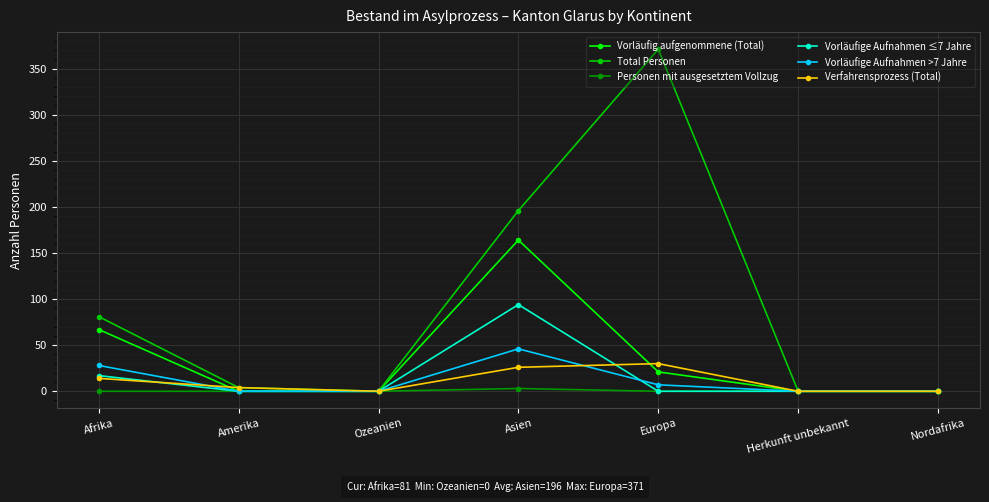

Is the value of Vorläufig aufgenommene (Total) at Afrika greater than the value of Verfahrensprozess (Total) at Herkunft unbekannt?

Yes